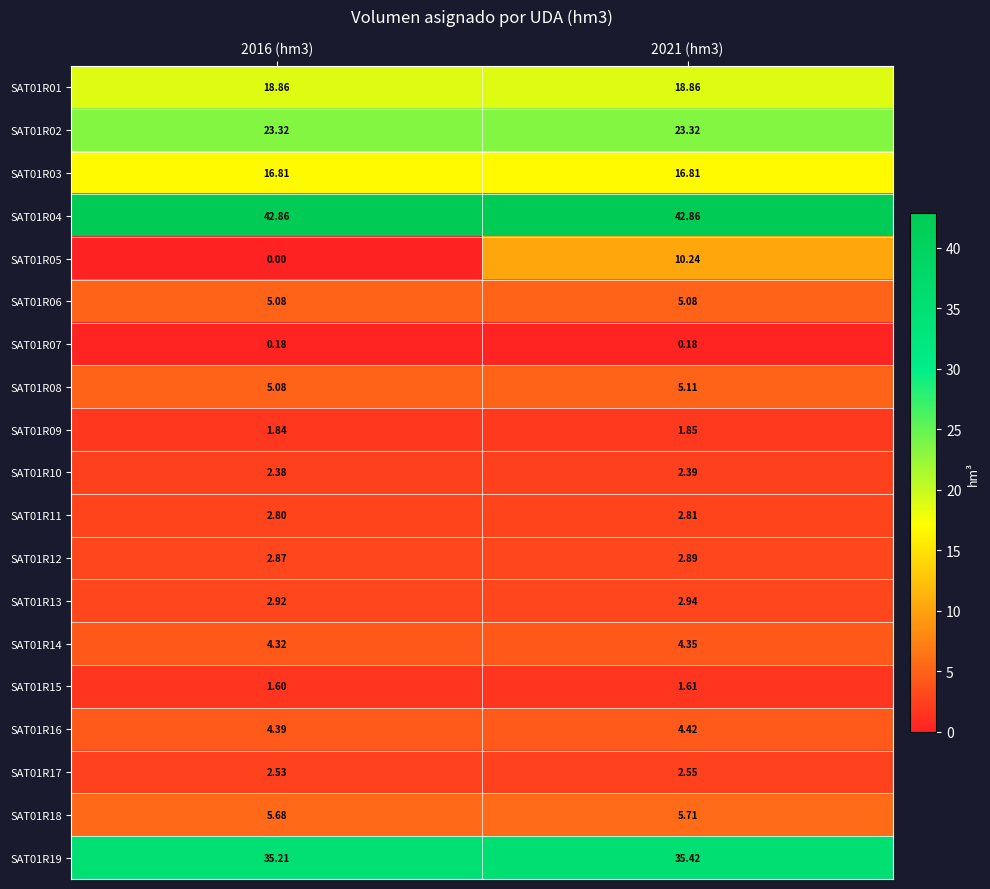

How many series are shown in this chart?

19